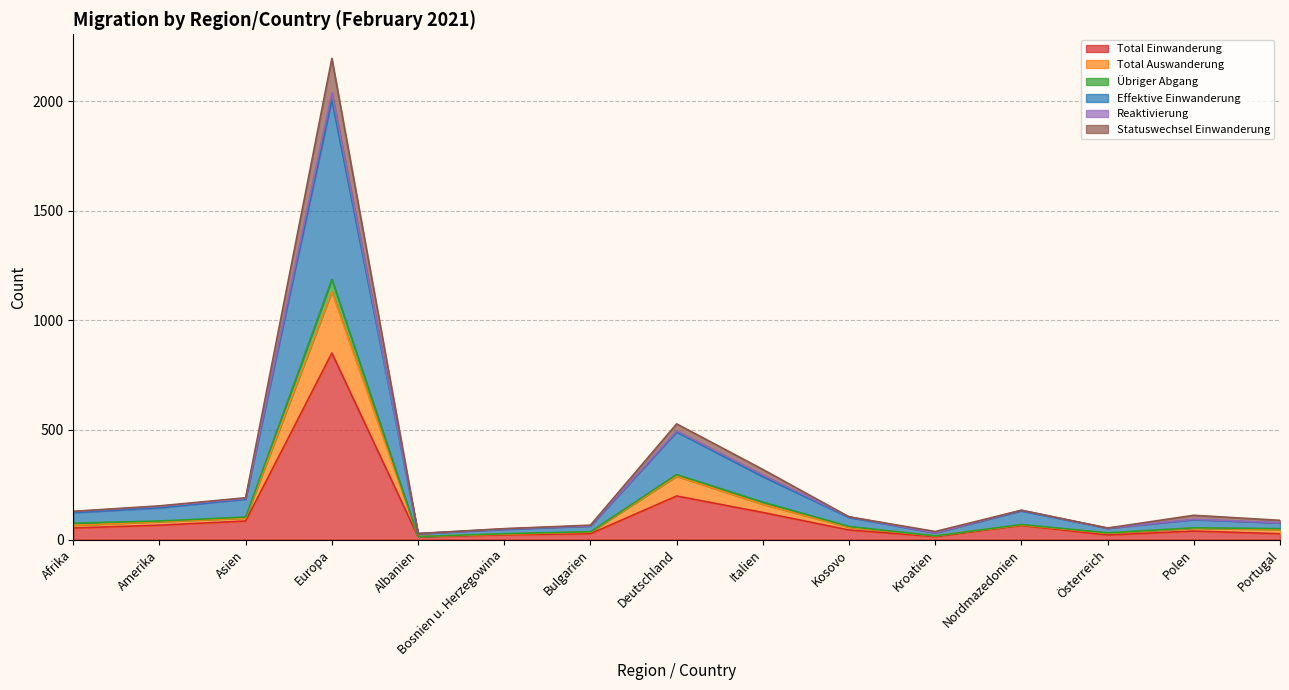

The Total Einwanderung series shows 66 at Amerika. True or false?

True